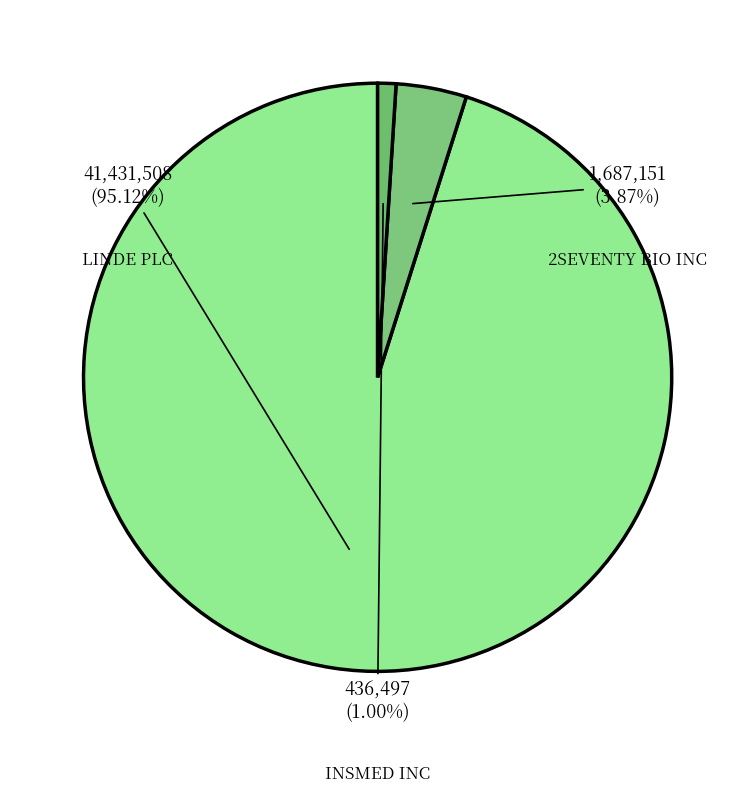

Combined, what portion of the pie is INSMED INC and LINDE PLC?

96.1%